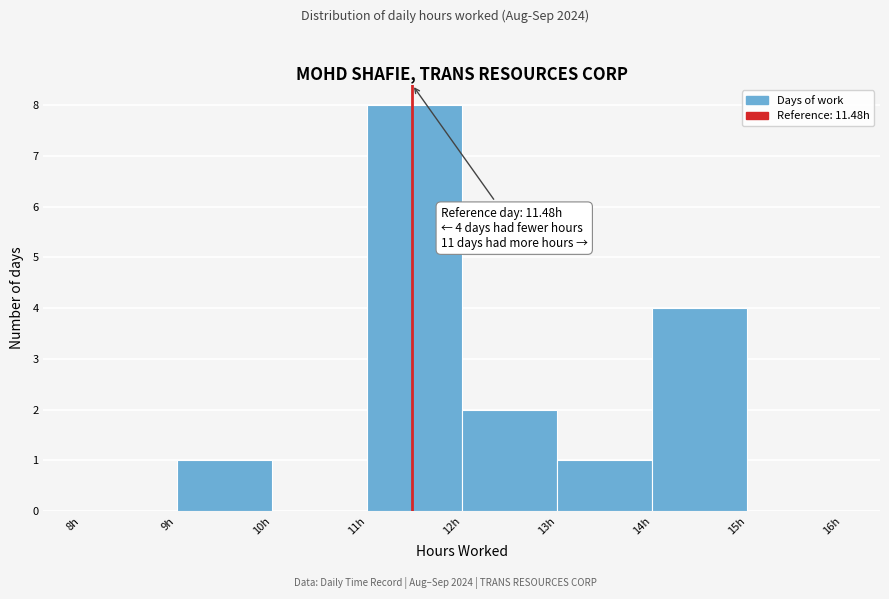

Over which range of the x-axis is the bar tallest?

11 to 12